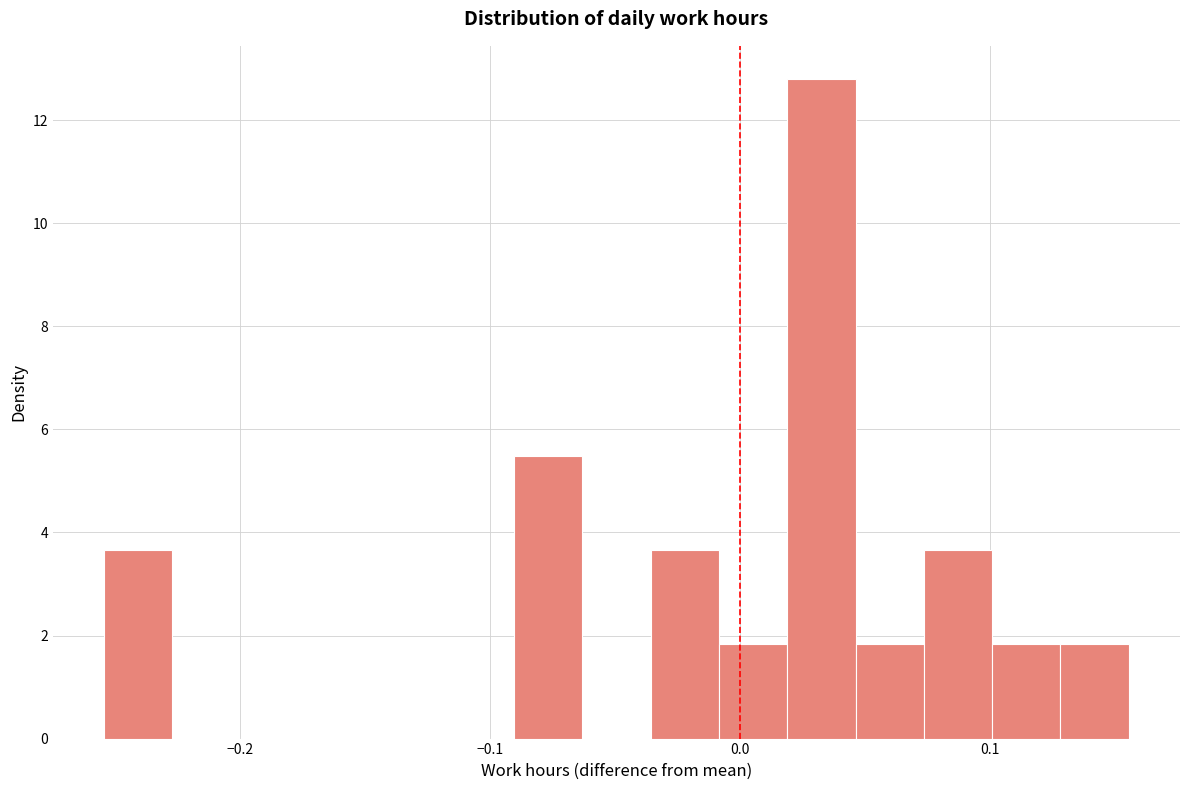

Around what value on the x-axis is the tallest bar? Give the approximate position of its centre, as read against the axis.

0.03